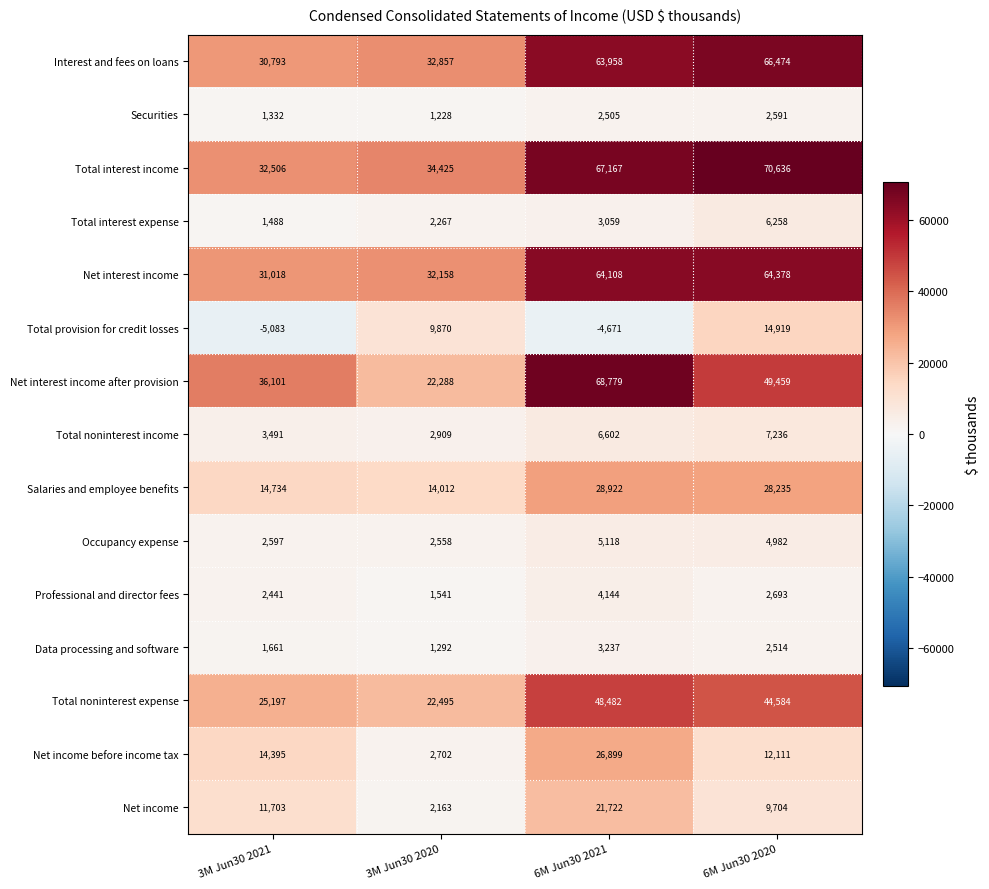

Which series has the widest spread of values?

Net interest income after provision